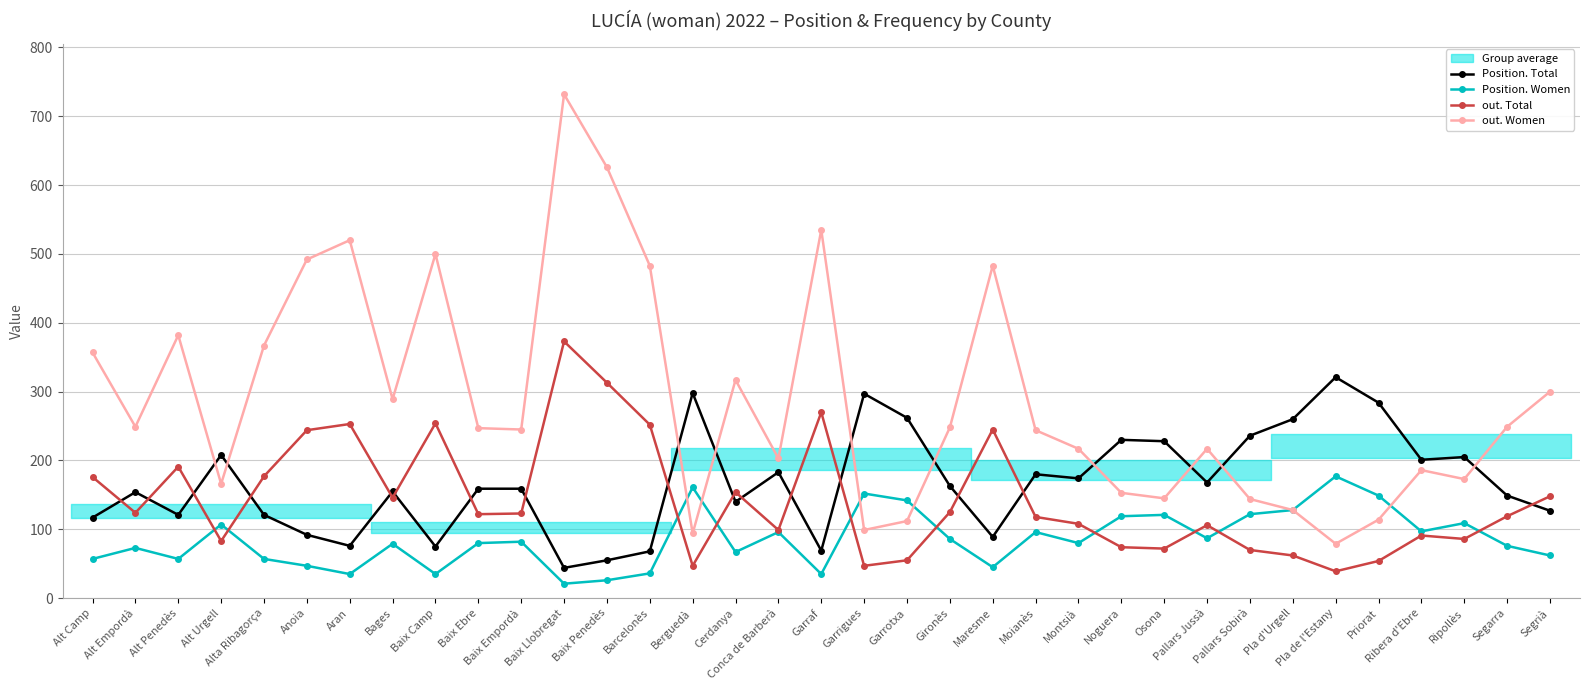

Does the chart have visible grid lines?

Yes